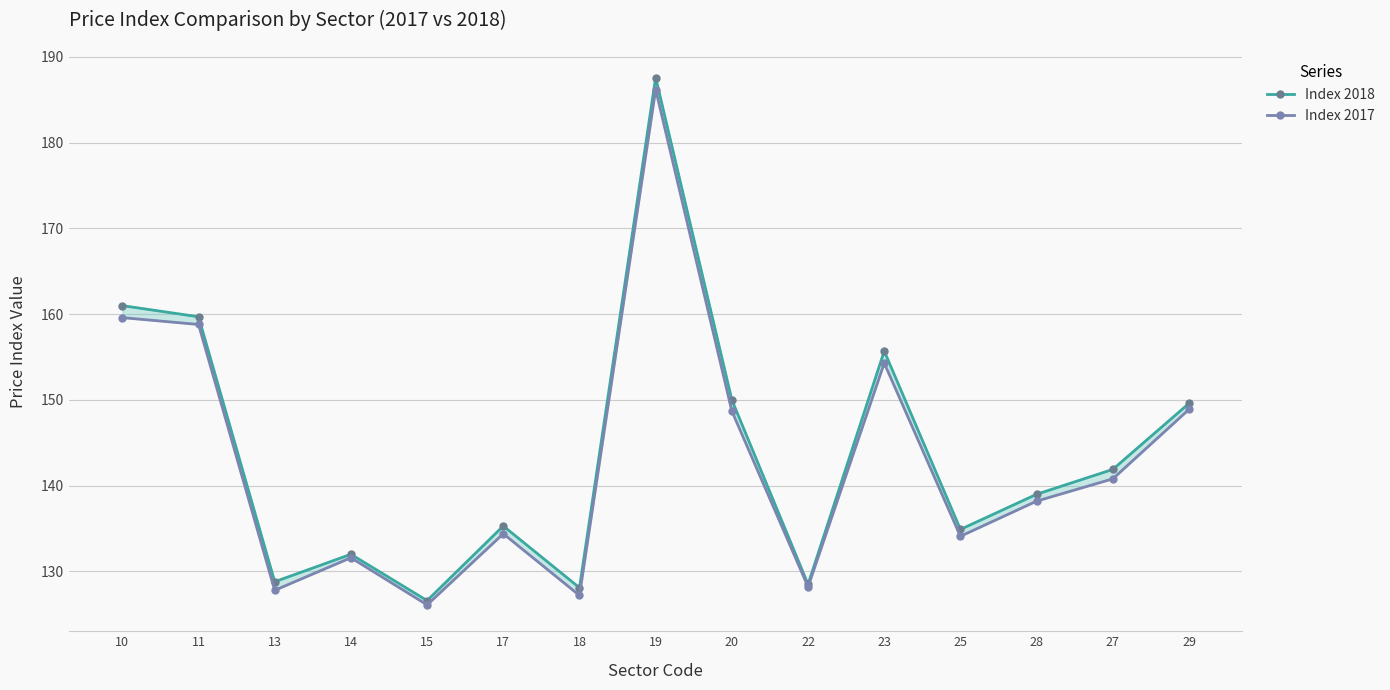

Count the number of categories in the chart.

15